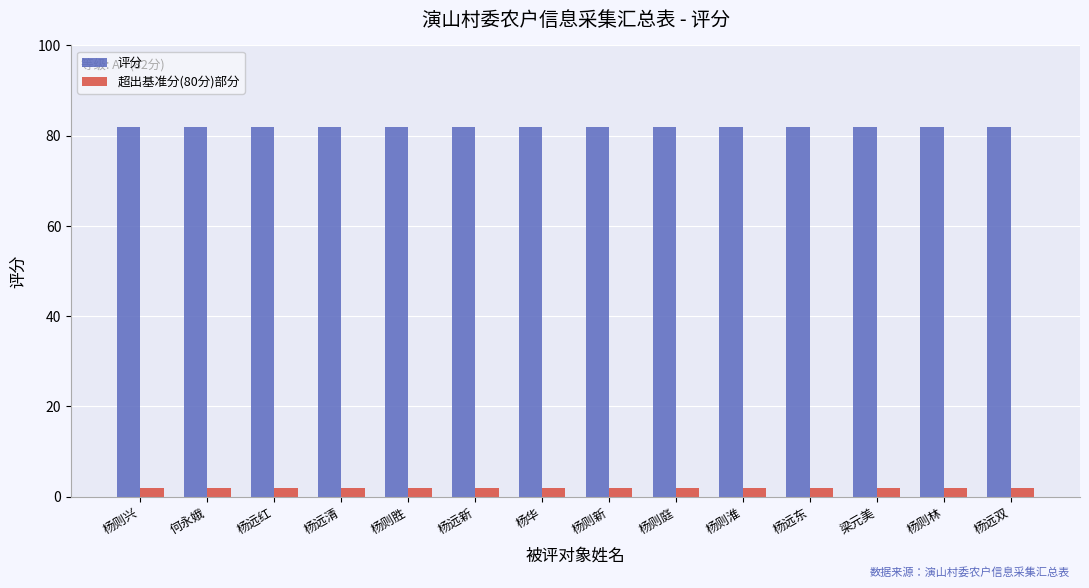

What is the spread (max minus min) of values at 杨则淮?

80